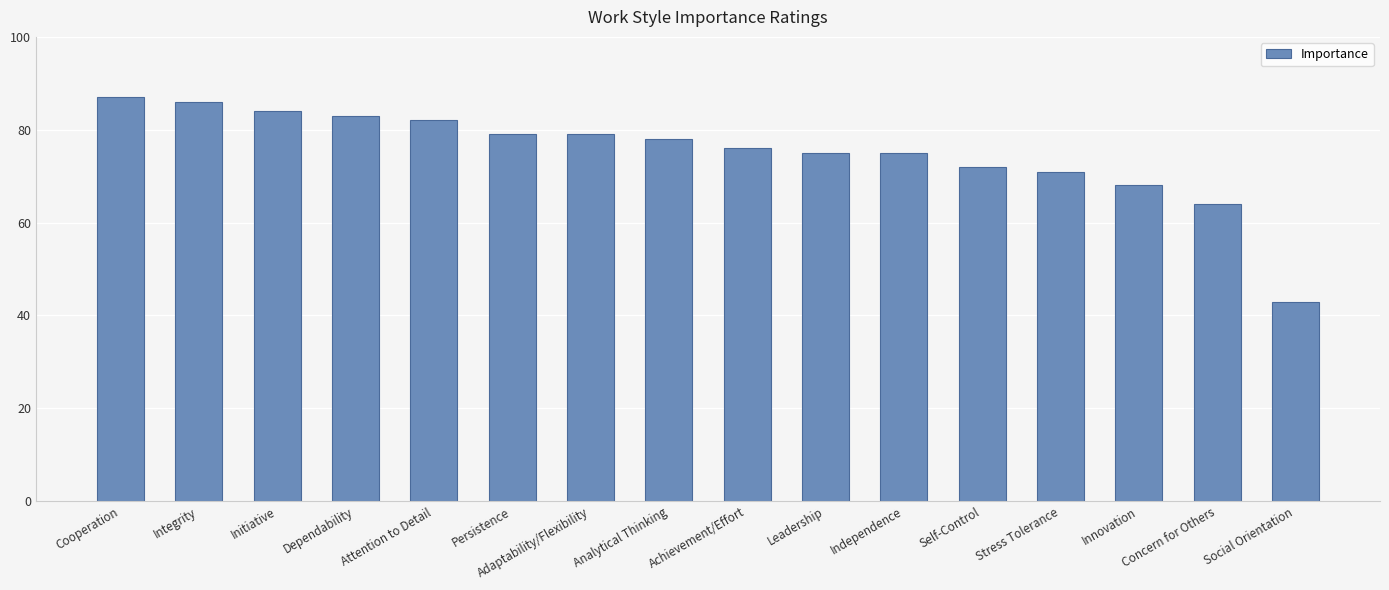

Approximately how many times larger is the value at Independence compared to Adaptability/Flexibility?

0.9